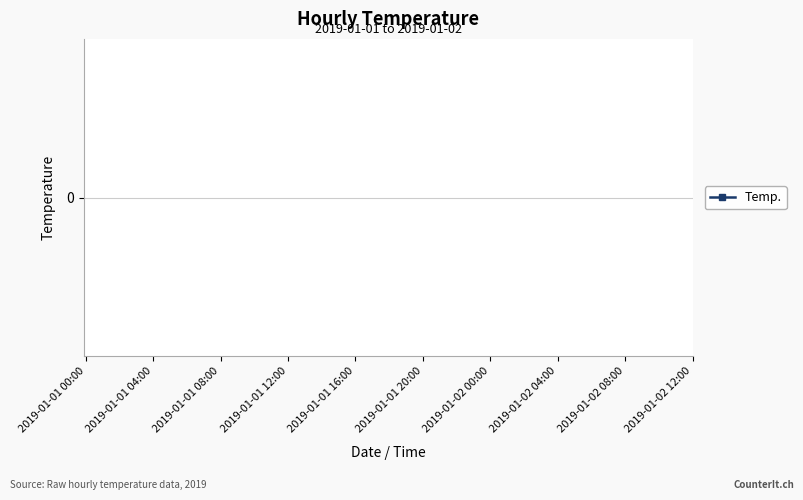

How many categories are shown in the chart?

20